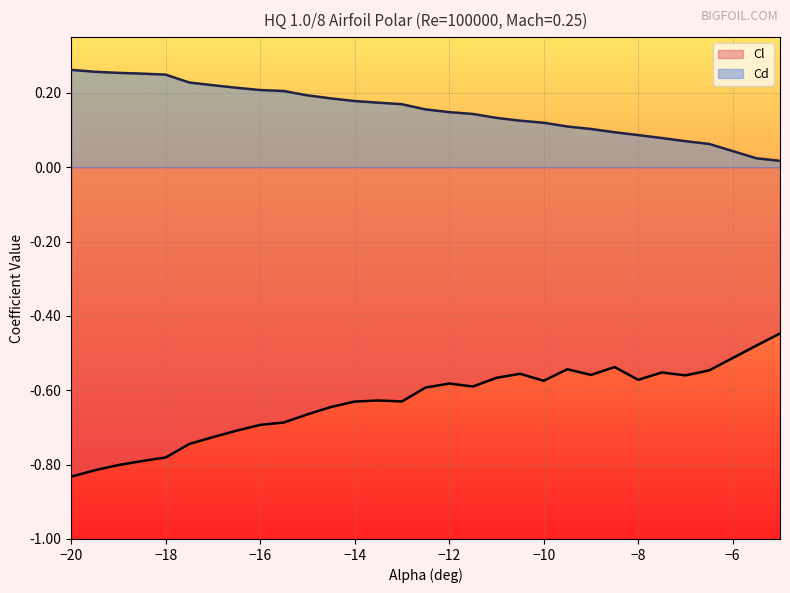

Which label corresponds to the largest value in the chart?

-20